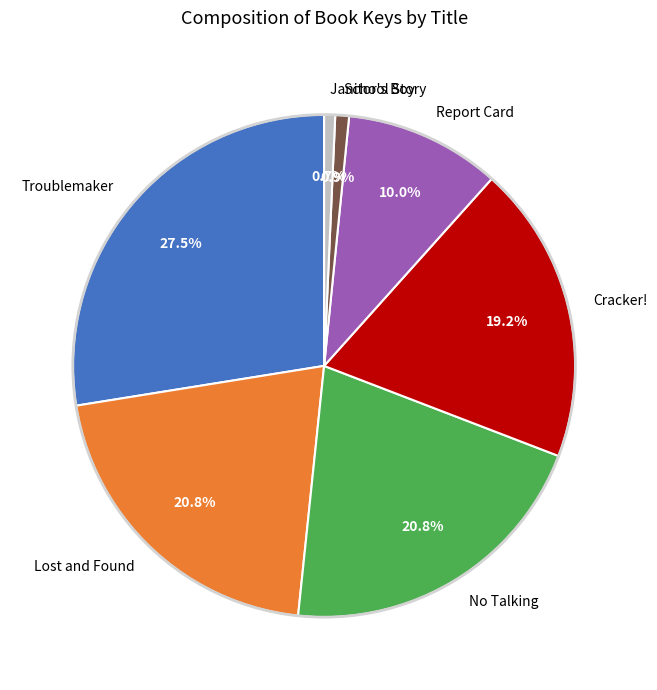

Is there a majority slice in this chart?

No